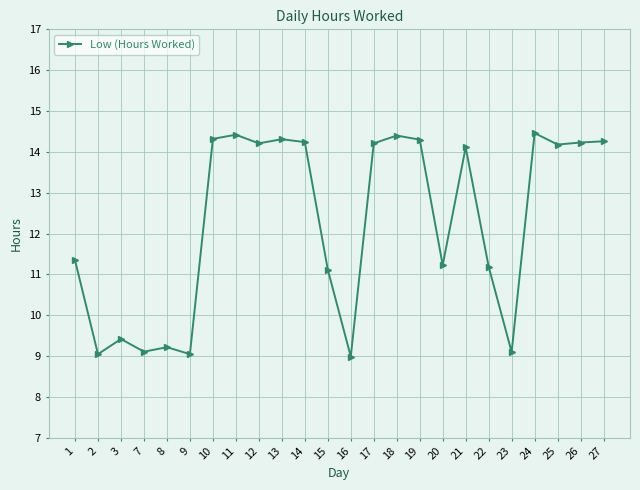

The chart shows a value of 9.1 at 2. True or false?

True